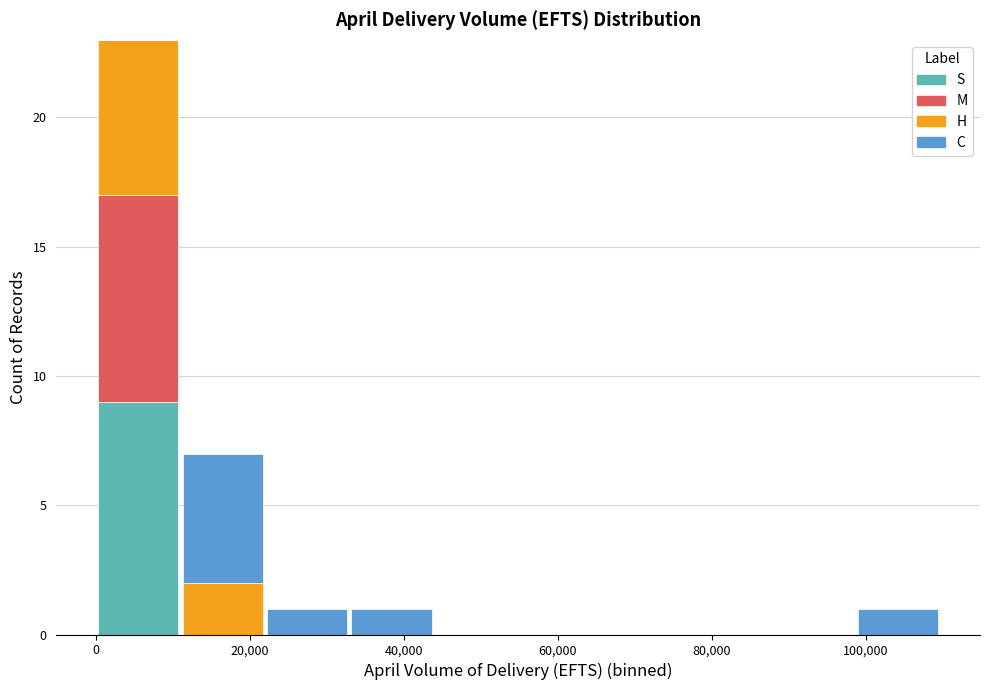

Reading left to right, transcribe this chart: for each stacked bar, give the range it covers on the x-axis and its total height. Neither the bar edges nor the heights are printed on the chart, so give them approximately, as read against the axes.

0 to 12000: 23
12000 to 22000: 7
22000 to 32000: 1
32000 to 44000: 1
44000 to 54000: 0
54000 to 66000: 0
66000 to 76000: 0
76000 to 88000: 0
88000 to 98000: 0
98000 to 110000: 1